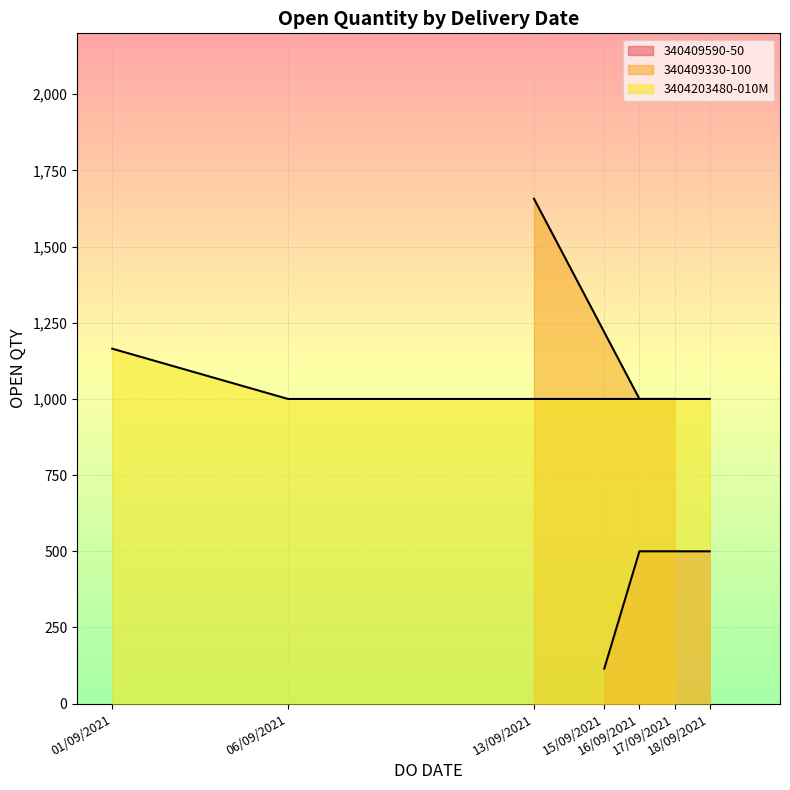

The value at 15/09/2021 is 115. True or false?

True